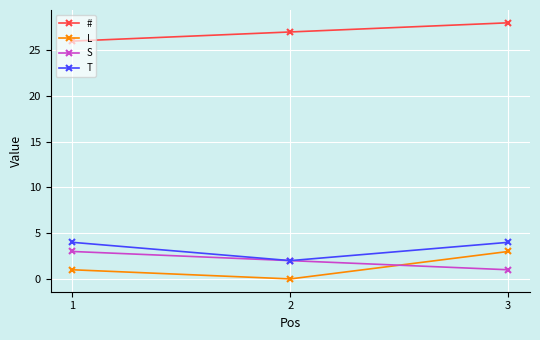

Reading left to right, extract all data points from this chart.

#: 1=26	2=27	3=28
L: 1=1	2=0	3=3
S: 1=3	2=2	3=1
T: 1=4	2=2	3=4